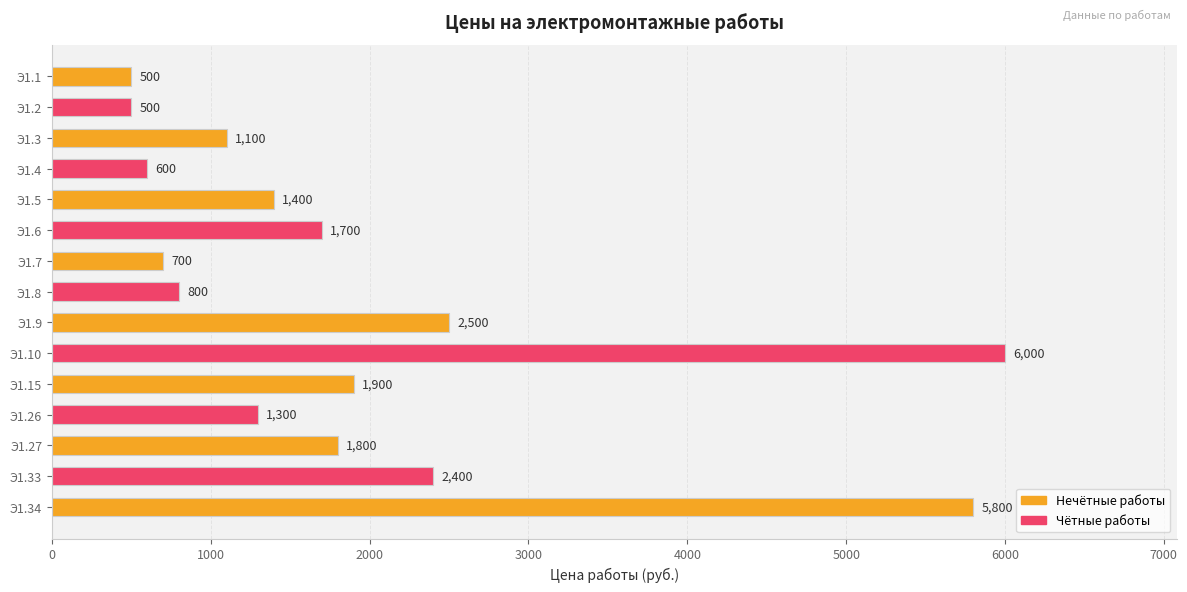

Where is the data nearest to the value 3250?

Э1.9